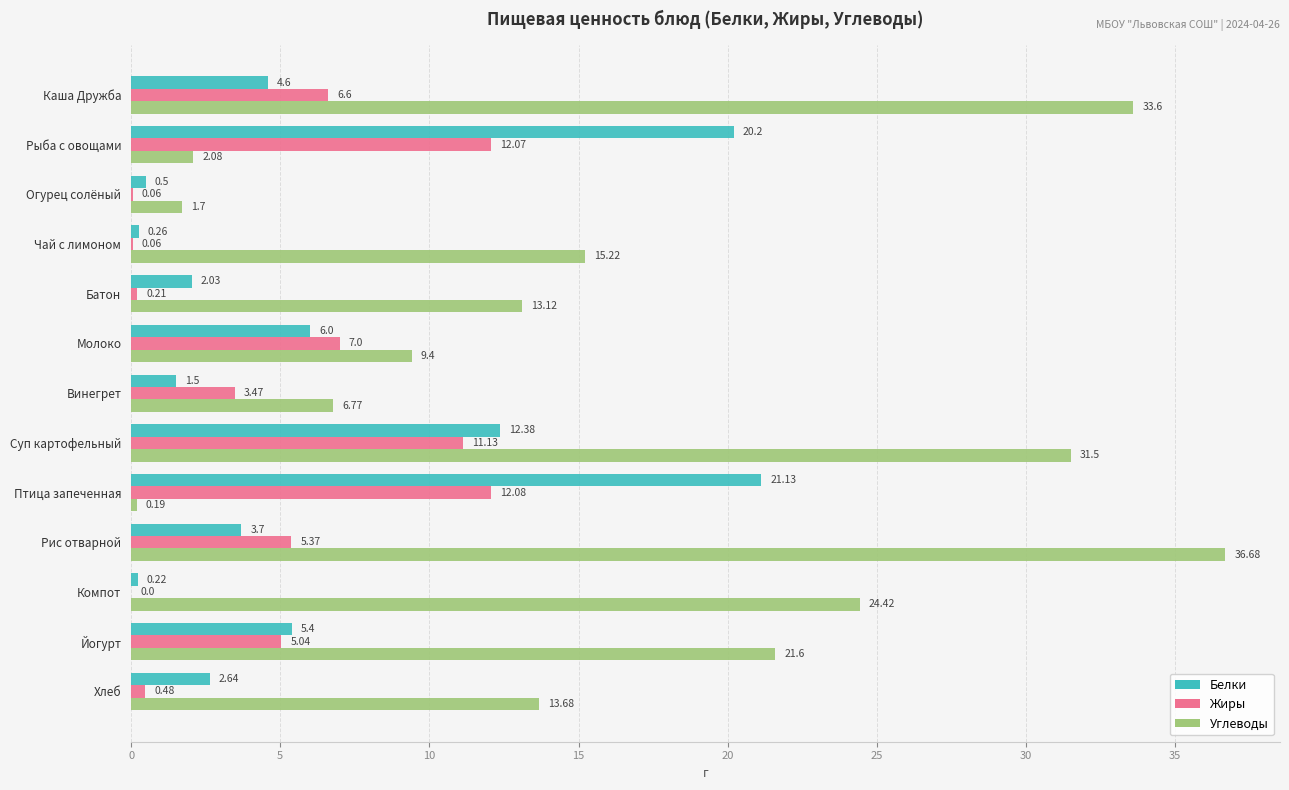

Between Рис отварной and Хлеб, which series saw the biggest shift?

Углеводы